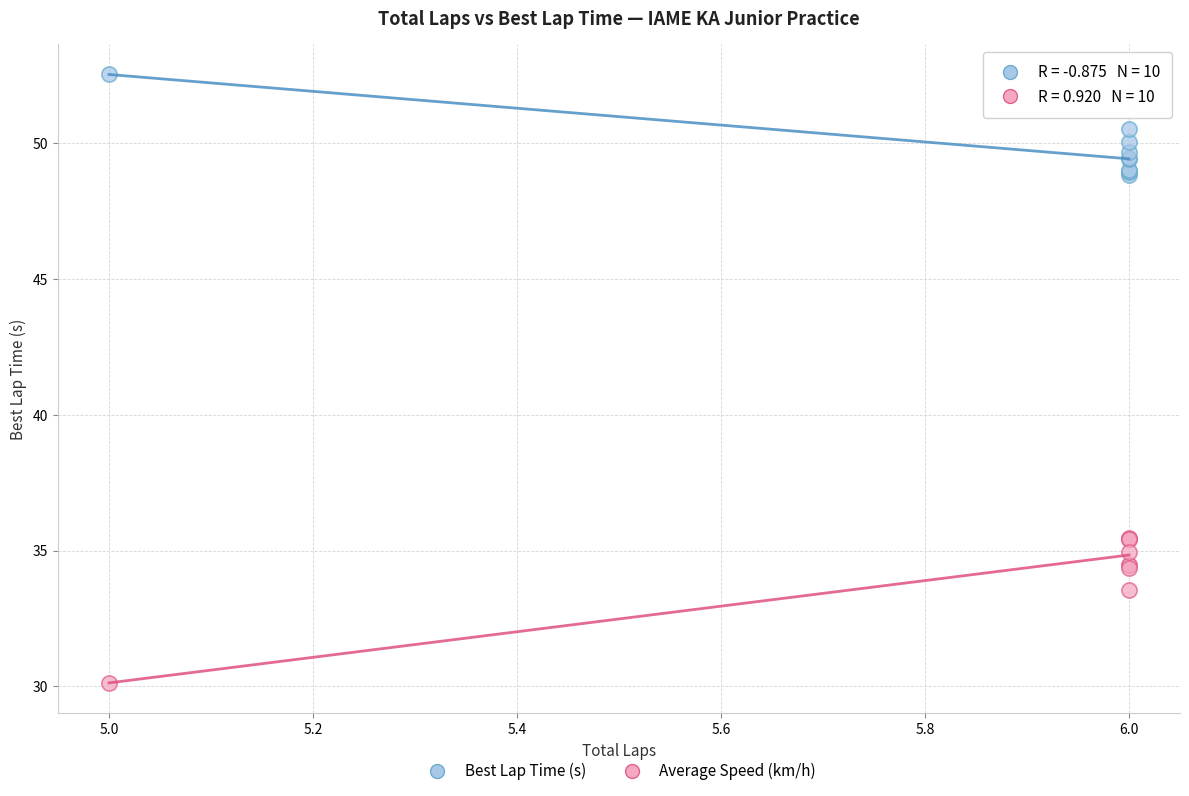

Which series contains the lowest Y value?

Average Speed (km/h)